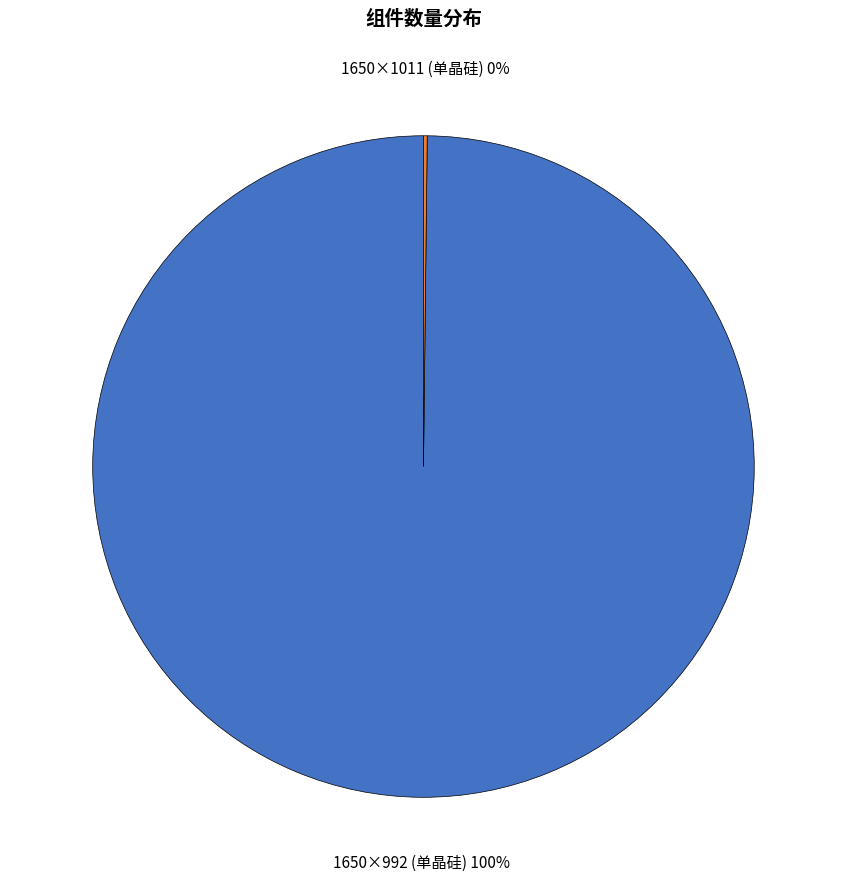

Does any single category account for the majority?

Yes